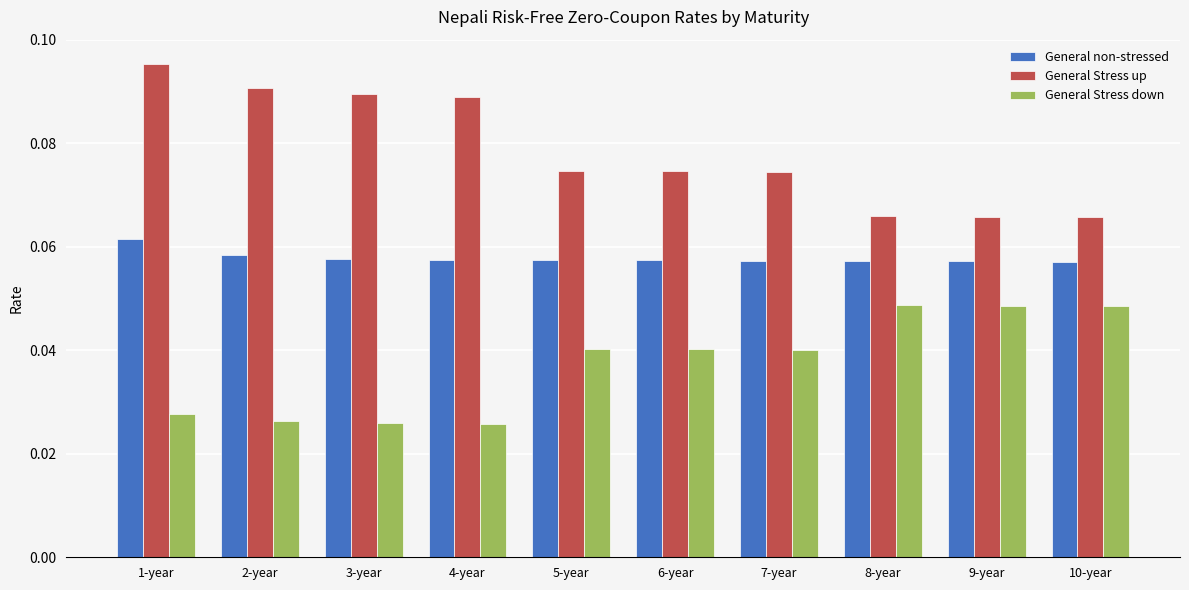

At which category is the sum across all series the highest?

1-year